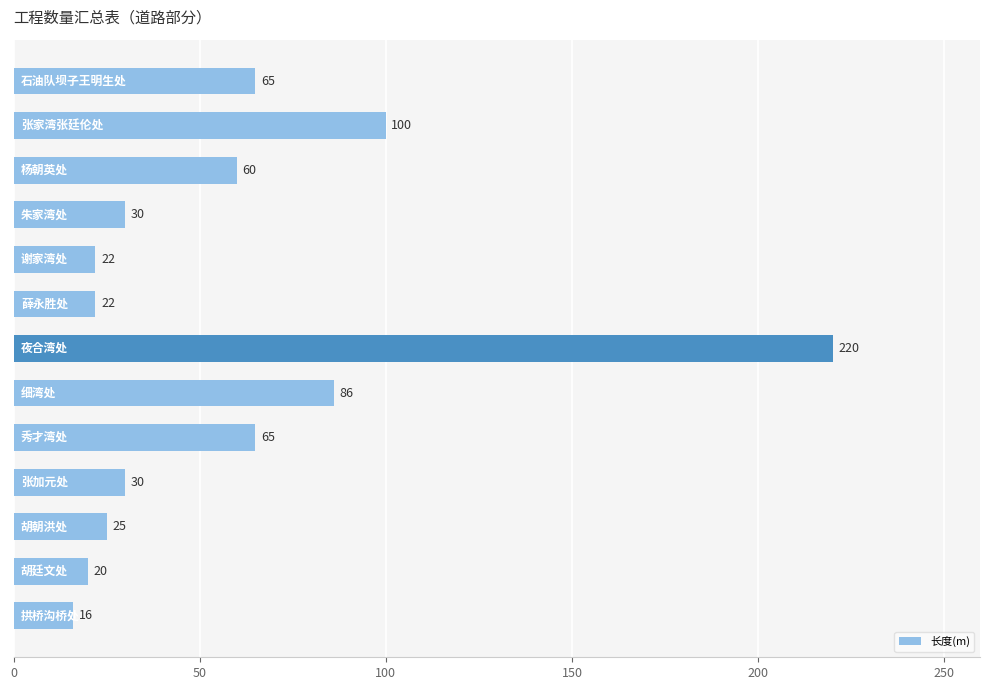

What is the value of the 2nd bar from the top?

100